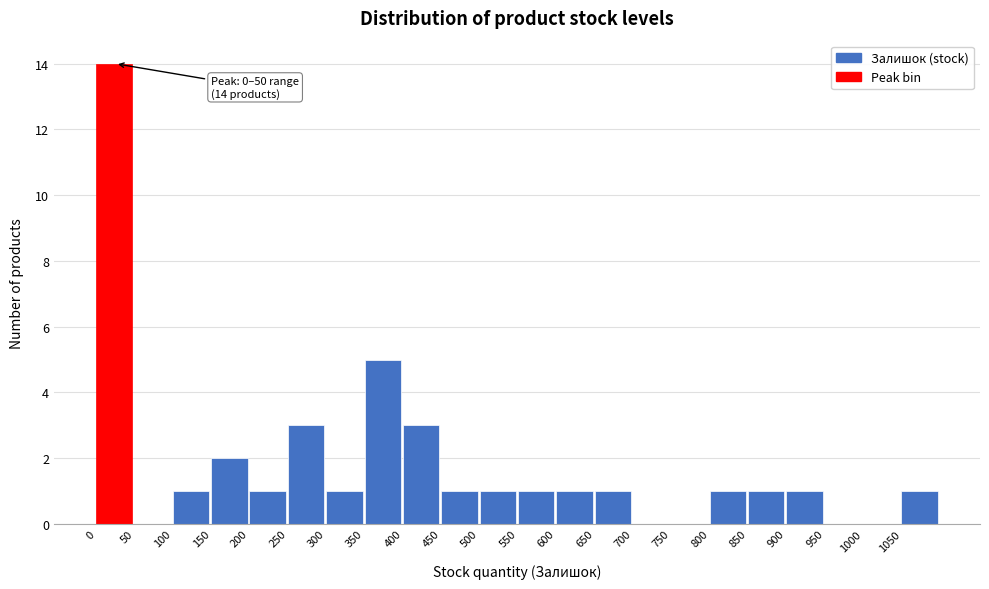

Over which range of the x-axis is the bar tallest?

0 to 50